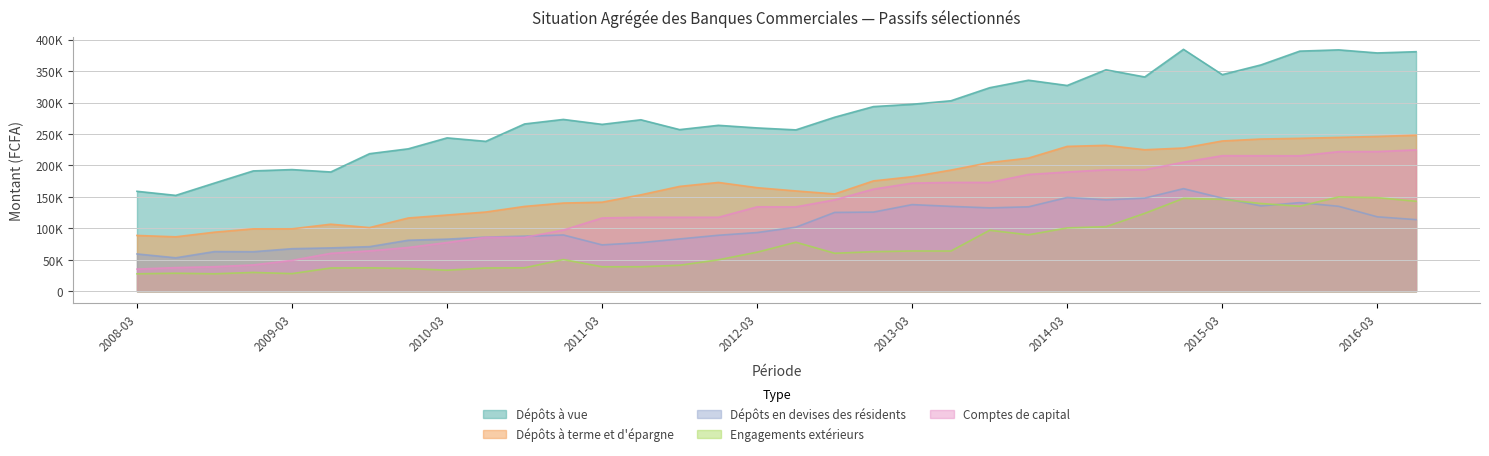

Reading left to right, extract all data points from this chart.

Dépôts à vue: 2008-03=158956.1	2008-06=152474.2	2008-09=172053.9	2008-12=191381.5	2009-03=193487.0	2009-06=189677.5	2009-09=218751.3	2009-12=226504.3	2010-03=243881.8	2010-06=238376.8	2010-09=266036.5	2010-12=273222.1	2011-03=265379.1	2011-06=272670.9	2011-09=257023.6	2011-12=263858.0	2012-03=259706.4	2012-06=256612.0	2012-09=276735.6	2012-12=293628.7	2013-03=297310.7	2013-06=302894.1	2013-09=323653.4	2013-12=335552.7	2014-03=327186.9	2014-06=352182.9	2014-09=340745.7	2014-12=384656.6	2015-03=344444.1	2015-06=359911.2	2015-09=381816.7	2015-12=383821.0	2016-03=378921.0	2016-06=380921.0
Dépôts à terme et d'épargne: 2008-03=88787.5	2008-06=86596.6	2008-09=93967.9	2008-12=99287.0	2009-03=99341.6	2009-06=106663.6	2009-09=101272.9	2009-12=116535.9	2010-03=121262.0	2010-06=126025.8	2010-09=134944.7	2010-12=140294.3	2011-03=141656.2	2011-06=153379.6	2011-09=166744.3	2011-12=173056.1	2012-03=164708.7	2012-06=159523.6	2012-09=154764.2	2012-12=175495.9	2013-03=182175.3	2013-06=192693.7	2013-09=204700.0	2013-12=211763.9	2014-03=230375.1	2014-06=232053.8	2014-09=225034.7	2014-12=227786.6	2015-03=238986.8	2015-06=242095.3	2015-09=243192.9	2015-12=244640.3	2016-03=246211.0	2016-06=248133.3
Dépôts en devises des résidents: 2008-03=59399.8	2008-06=53258.2	2008-09=63151.7	2008-12=62929.0	2009-03=67743.0	2009-06=68982.7	2009-09=70998.7	2009-12=81175.3	2010-03=82919.4	2010-06=86114.9	2010-09=87639.6	2010-12=89591.3	2011-03=73793.1	2011-06=77436.0	2011-09=83235.1	2011-12=89107.6	2012-03=93403.2	2012-06=101943.8	2012-09=125419.5	2012-12=125922.8	2013-03=137848.4	2013-06=135016.7	2013-09=132655.4	2013-12=134315.4	2014-03=149215.1	2014-06=145441.8	2014-09=148158.5	2014-12=163209.7	2015-03=148154.4	2015-06=135754.3	2015-09=140973.4	2015-12=135171.7	2016-03=118395.1	2016-06=113952.7
Engagements extérieurs: 2008-03=27821.3	2008-06=28737.4	2008-09=27827.3	2008-12=30009.4	2009-03=28111.9	2009-06=37042.7	2009-09=37309.8	2009-12=36237.6	2010-03=33546.7	2010-06=37032.6	2010-09=37379.6	2010-12=50485.6	2011-03=39002.5	2011-06=39056.4	2011-09=41451.9	2011-12=50033.1	2012-03=62203.8	2012-06=78002.4	2012-09=60492.3	2012-12=62960.8	2013-03=64117.1	2013-06=64026.8	2013-09=97072.7	2013-12=89787.4	2014-03=100768.7	2014-06=102707.1	2014-09=123900.5	2014-12=147751.8	2015-03=146198.8	2015-06=139562.5	2015-09=135266.6	2015-12=149973.5	2016-03=148879.5	2016-06=143107.0
Comptes de capital: 2008-03=35343.1	2008-06=37655.5	2008-09=39113.6	2008-12=41916.8	2009-03=49158.8	2009-06=60352.9	2009-09=64261.3	2009-12=69695.0	2010-03=77502.3	2010-06=85821.0	2010-09=85756.4	2010-12=97362.8	2011-03=116593.8	2011-06=117718.9	2011-09=117688.7	2011-12=117656.7	2012-03=134289.1	2012-06=134259.4	2012-09=145422.8	2012-12=162470.7	2013-03=172005.0	2013-06=173133.9	2013-09=173085.4	2013-12=185759.6	2014-03=189667.8	2014-06=193171.4	2014-09=193246.4	2014-12=205273.6	2015-03=215597.6	2015-06=215514.2	2015-09=215438.7	2015-12=222014.4	2016-03=222189.4	2016-06=224810.5